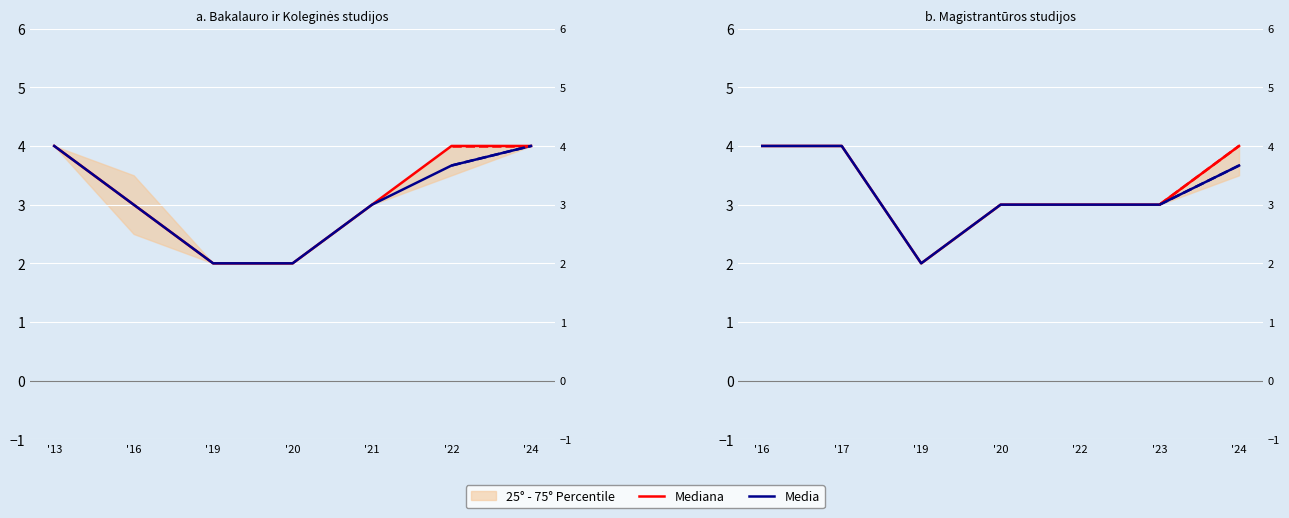

Which category has the lowest value in the Mediana series?

'19